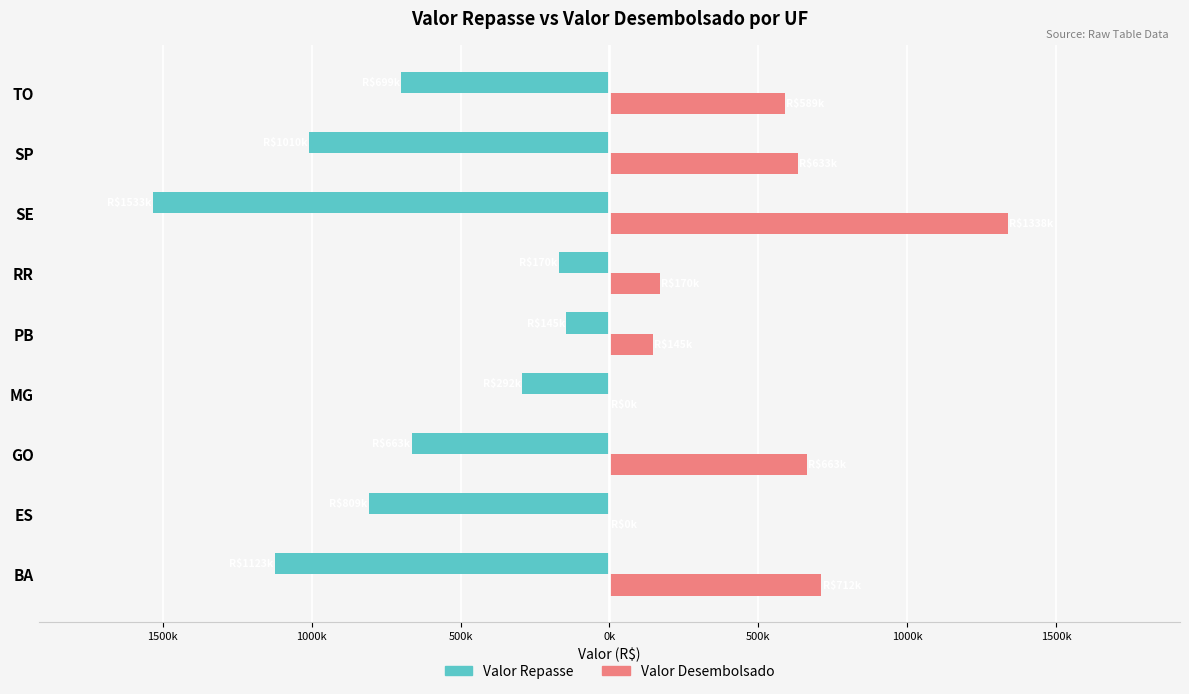

What are all the series names shown in the legend?

Valor Repasse, Valor Desembolsado